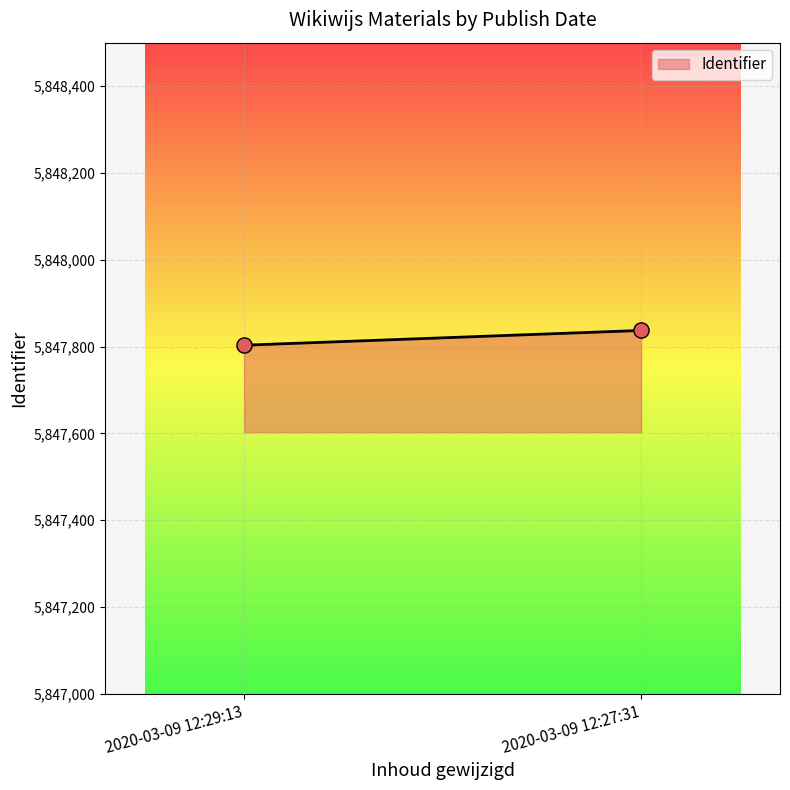

What is the range of Y values (max minus min)?

34